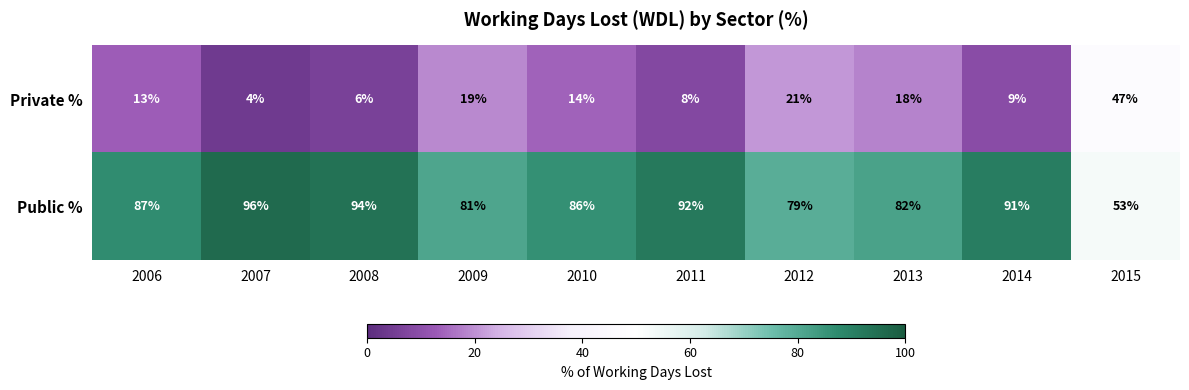

Rank the series by their maximum value, from lowest to highest.

Private %, Public %